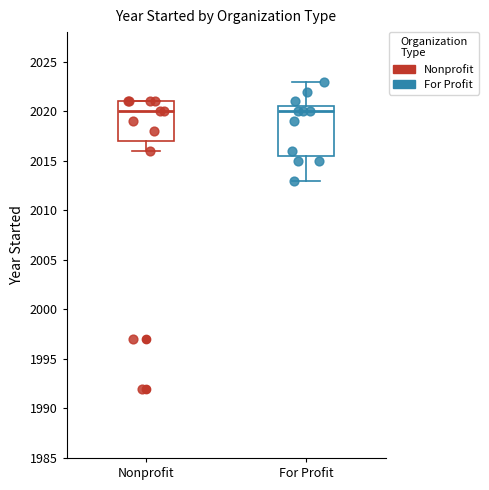

Reading left to right, transcribe this box plot: for each box, give where its median line is, the range the box spans, and where its two whiskers end, as read against the y-axis. The values are not printed on the chart, so give them approximately, as read against the axis.

Nonprofit: median 2020.0, box 2017.0 to 2021.0, whiskers 2016.0 to 2021.0
For Profit: median 2020.0, box 2015.5 to 2020.5, whiskers 2013.0 to 2023.0